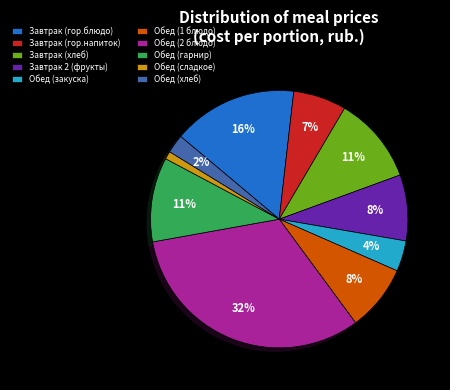

Between Обед (закуска) and Обед (1 блюдо), which is larger?

Обед (1 блюдо)